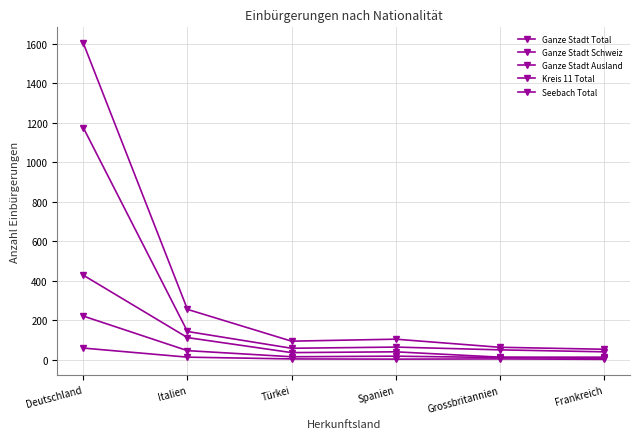

True or false: Seebach Total and Ganze Stadt Ausland cross at least once.

False